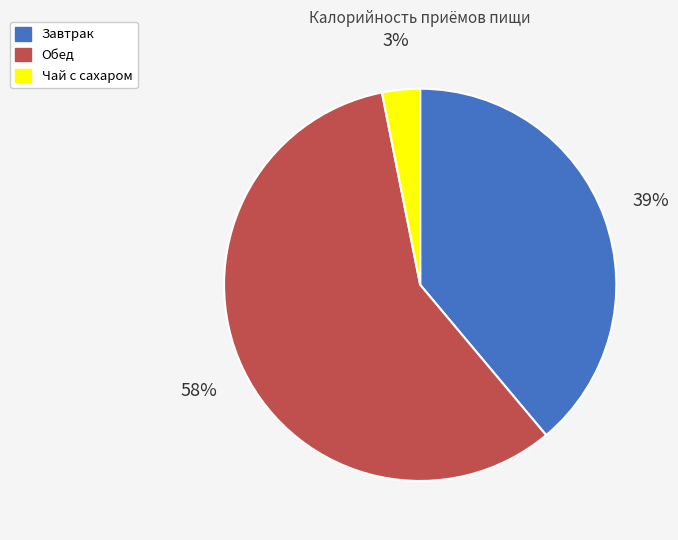

Count the number of slices in the pie.

3